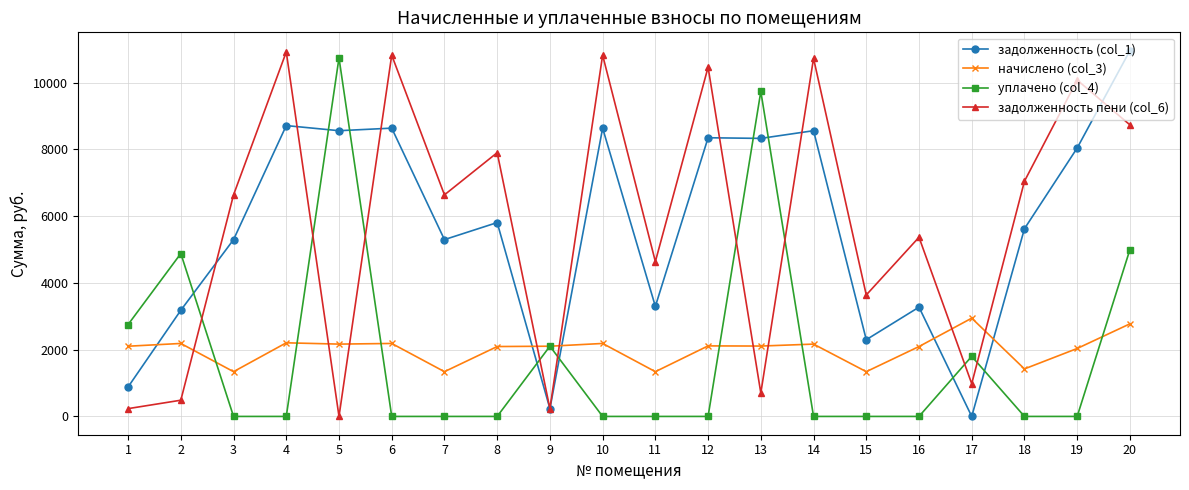

Is the value of задолженность (col_1) at 7 greater than the value of уплачено (col_4) at 16?

Yes